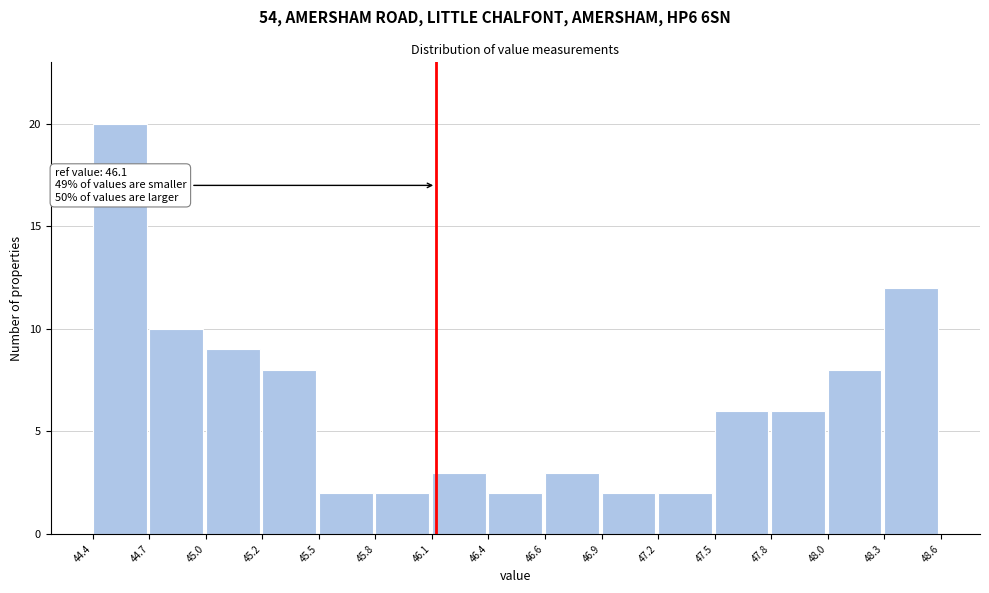

Which range on the x-axis has the tallest bar?

44.4 to 44.7